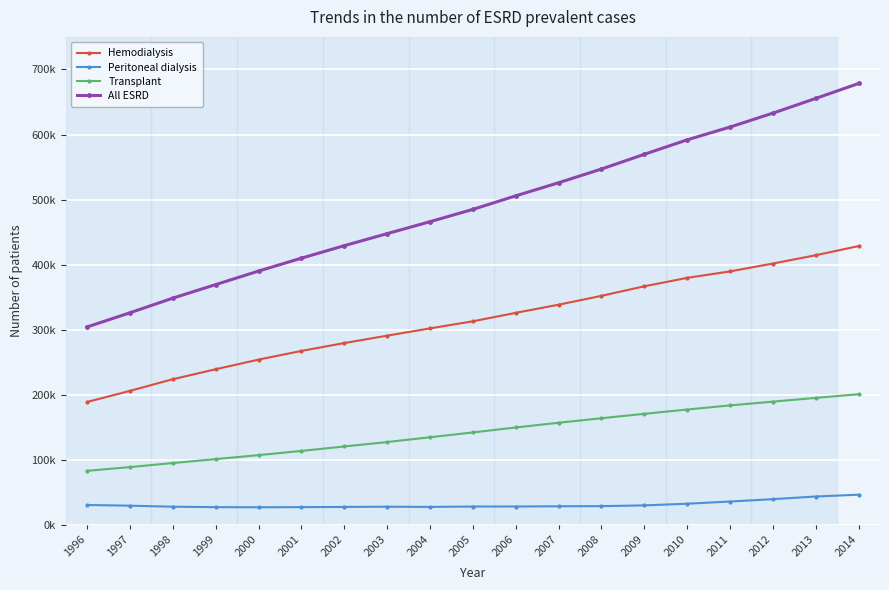

List the series in order of their peak value, highest first.

All ESRD, Hemodialysis, Transplant, Peritoneal dialysis